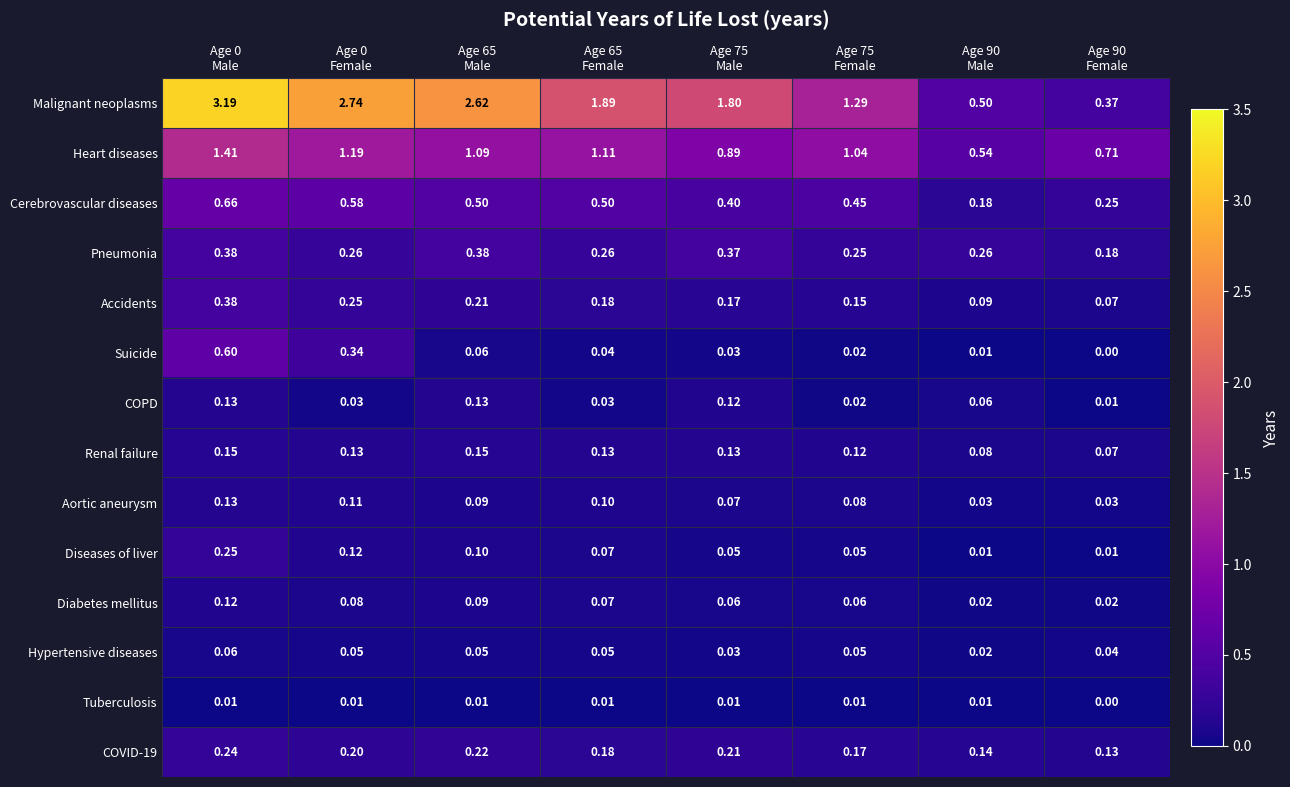

Which series has the largest range (max minus min)?

Malignant neoplasms